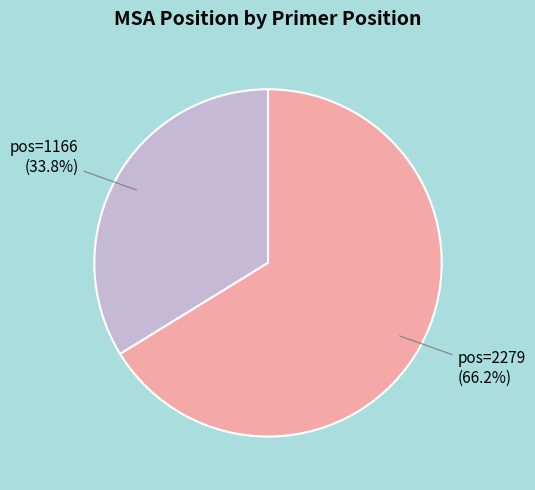

True or false: pos=2279 accounts for 66% of the total.

True